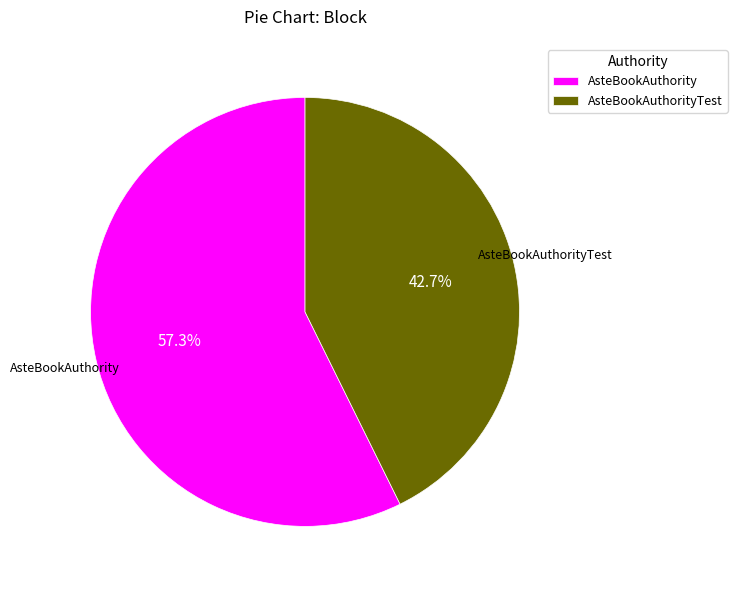

Which category accounts for the majority?

AsteBookAuthority